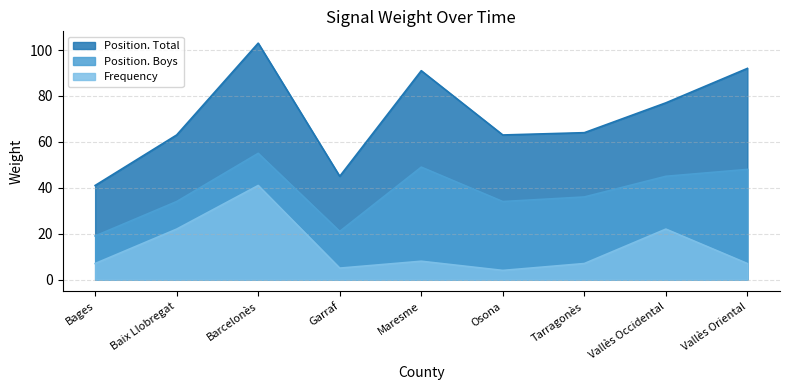

At how many categories does at least one series exceed 35?

9